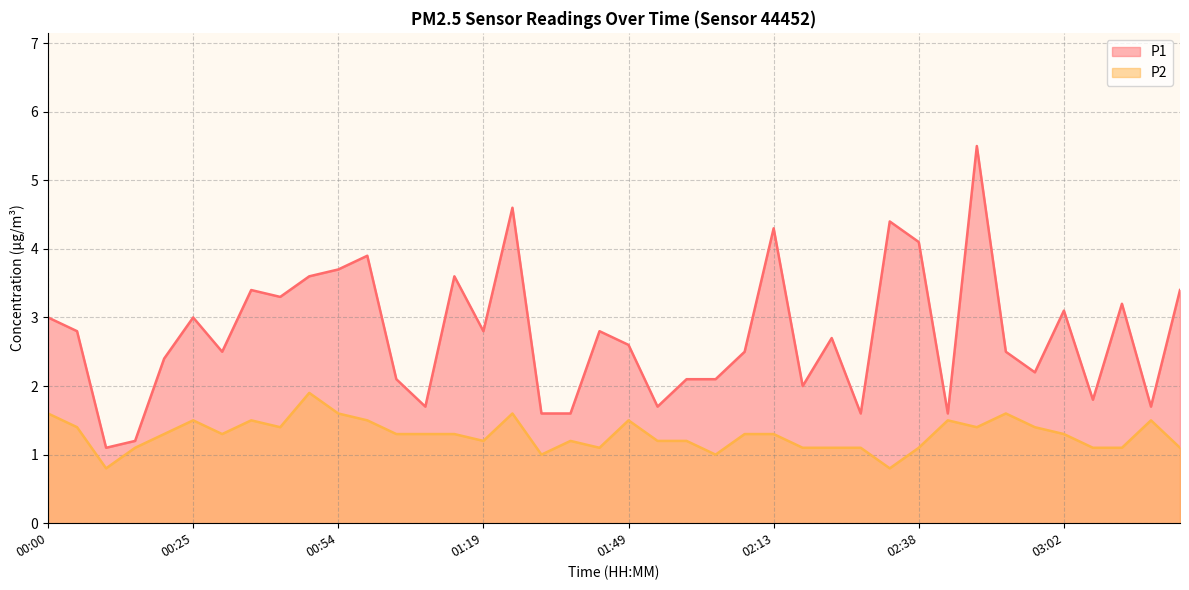

Which category has the lowest value across all series?

00:10